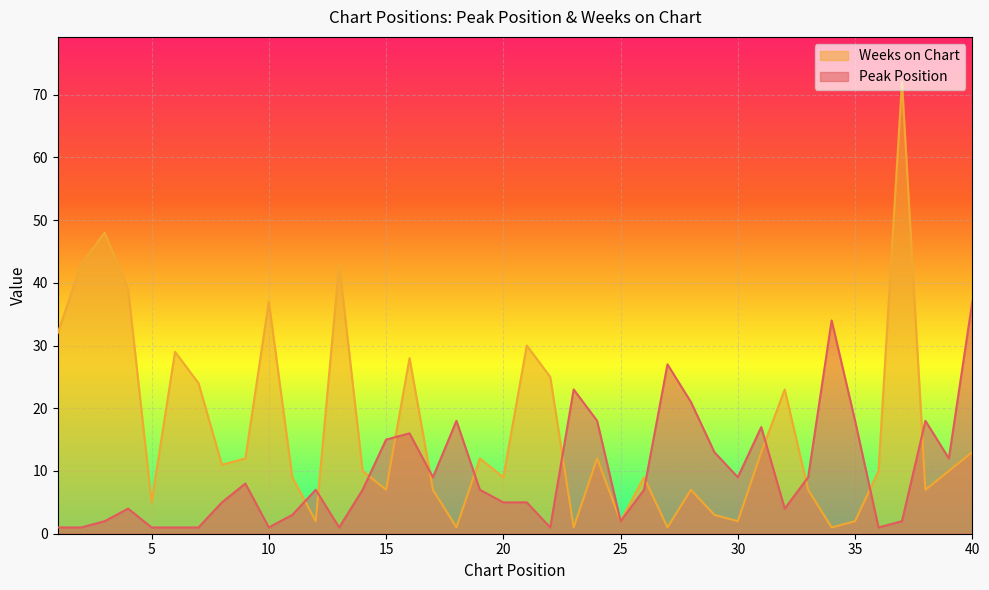

Reading left to right, list all the values displayed in this chart.

Peak Position: 1	1	2	4	1	1	1	5	8	1	3	7	1	7	15	16	9	18	7	5	5	1	23	18	2	7	27	21	13	9	17	4	9	34	18	1	2	18	12	37
Weeks on Chart: 32	43	48	39	5	29	24	11	12	37	9	2	43	10	7	28	7	1	12	9	30	25	1	12	2	9	1	7	3	2	13	23	7	1	2	10	72	7	10	13